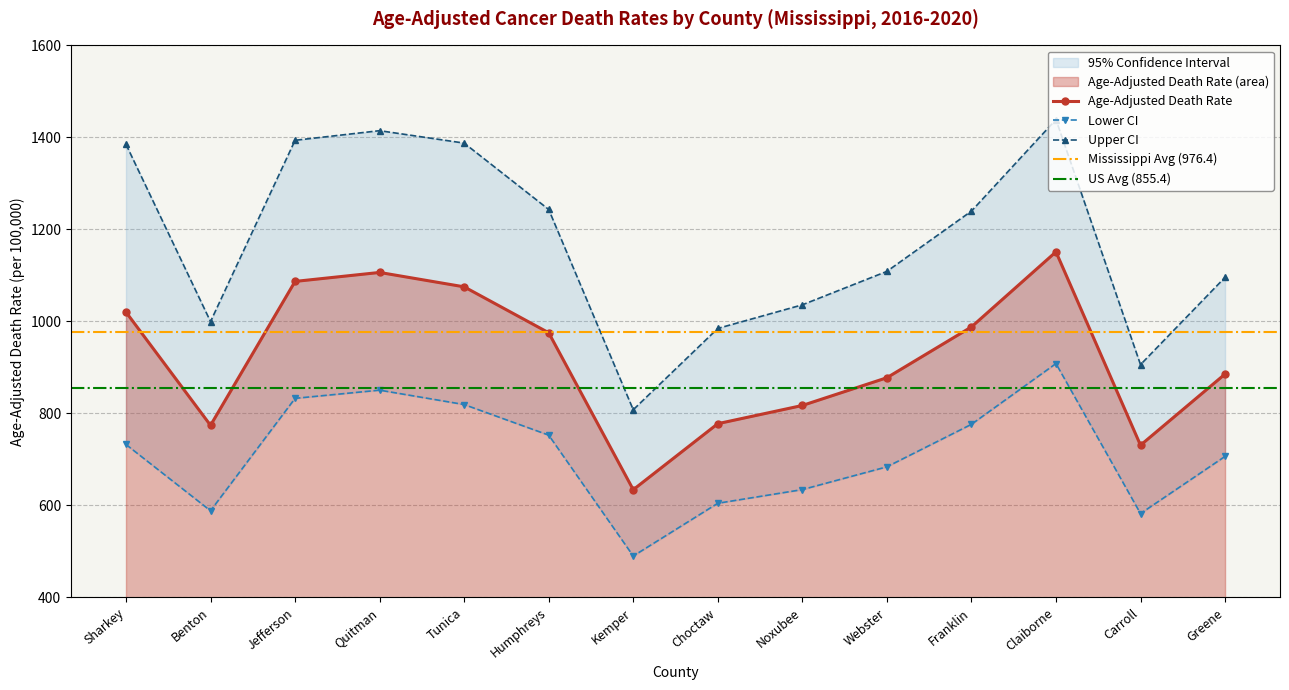

What is the sum of the Age-Adjusted Death Rate values at Greene and Sharkey?

1905.7